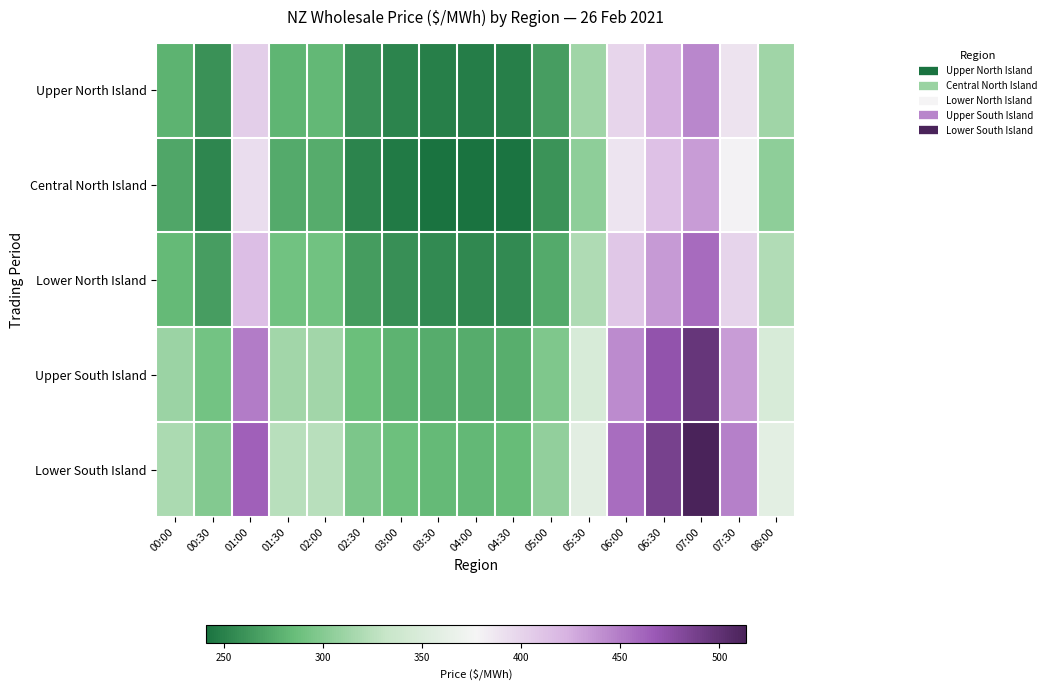

Which series changed the most between 07:00 and 08:00?

Lower South Island